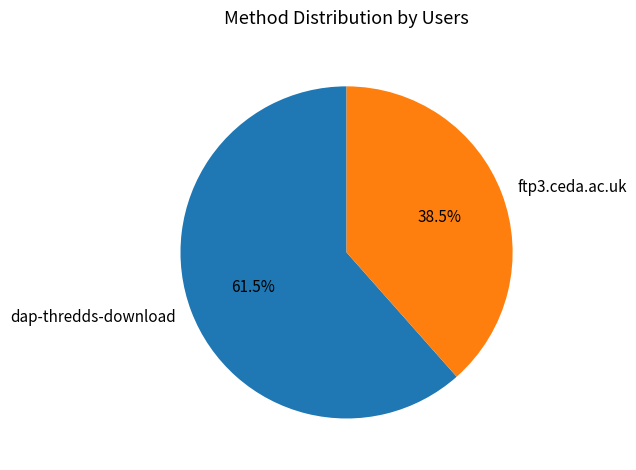

Between ftp3.ceda.ac.uk and dap-thredds-download, which is larger?

dap-thredds-download